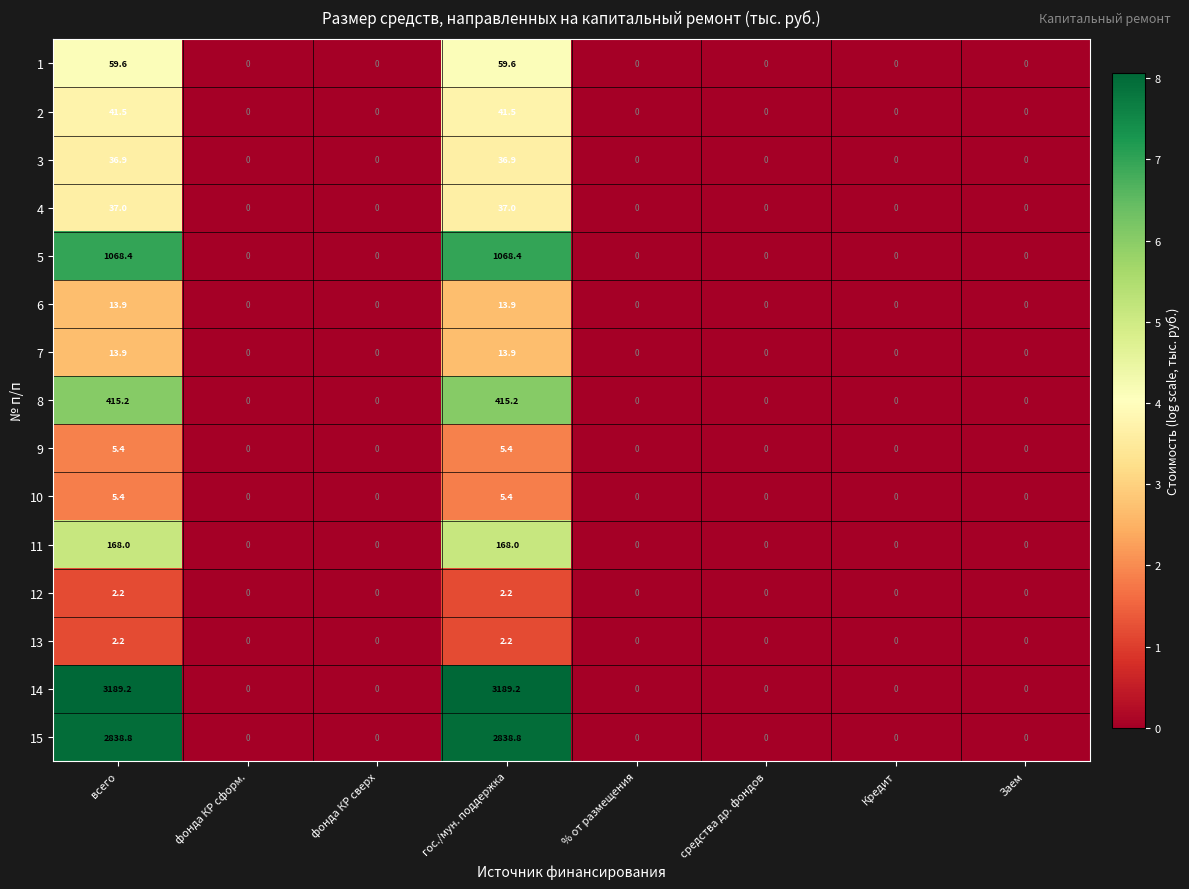

True or false: 8 has a value of 0.0 at Заем.

True